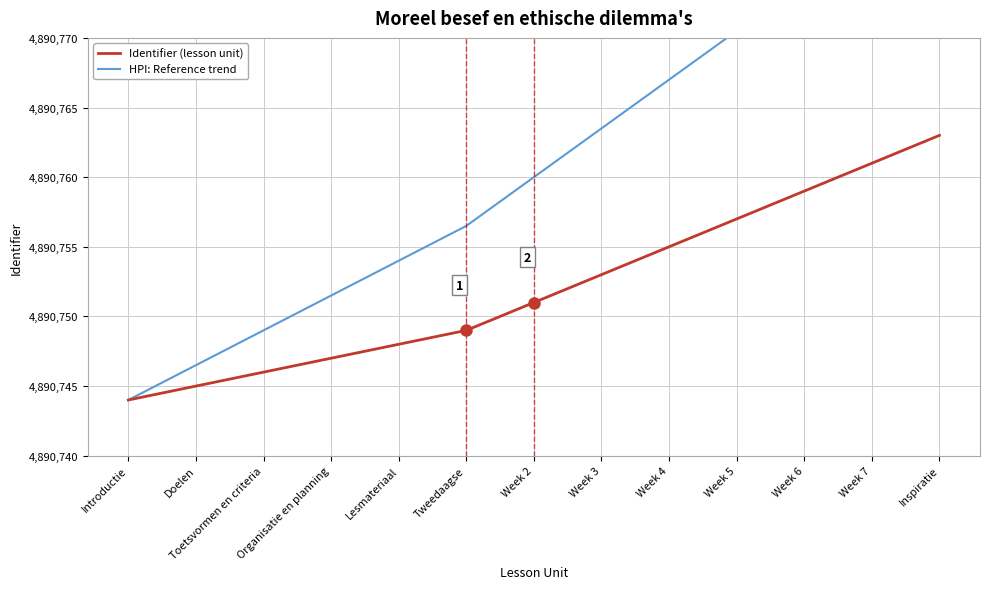

How many data points in HPI: Reference trend are above 4890760?

6